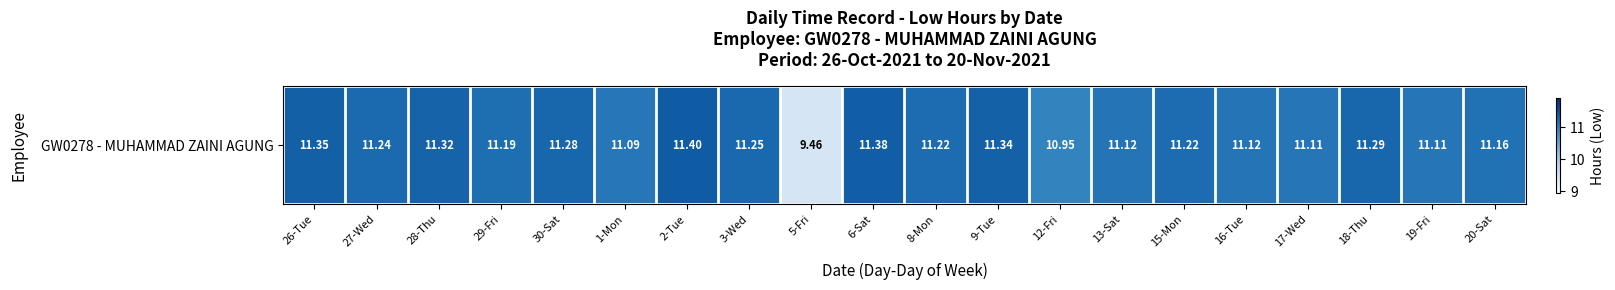

What is the minimum value shown in the chart?

9.5